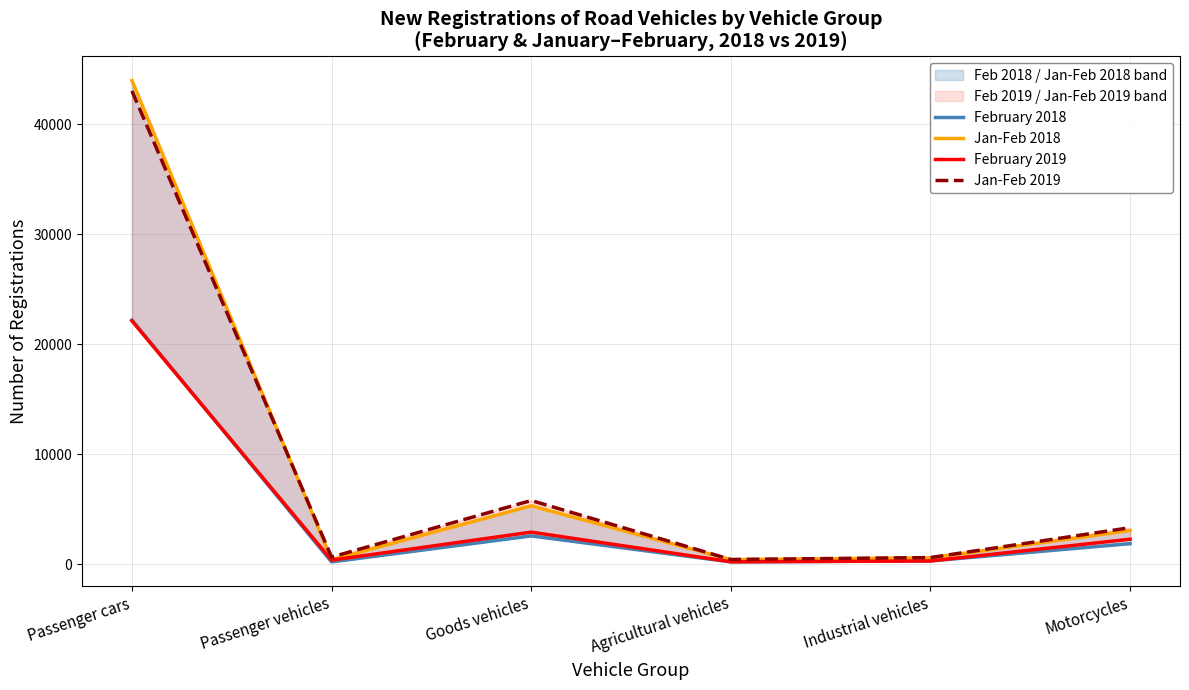

Which series has the largest total across all categories?

Jan-Feb 2019